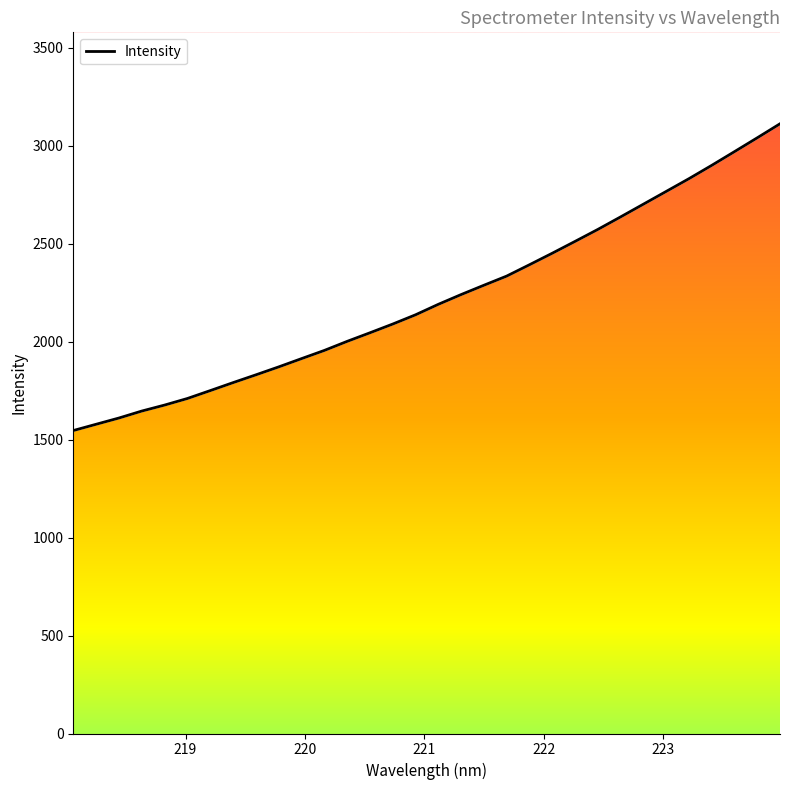

What is the difference between the values at 222.8355 and 220.1623?

746.3